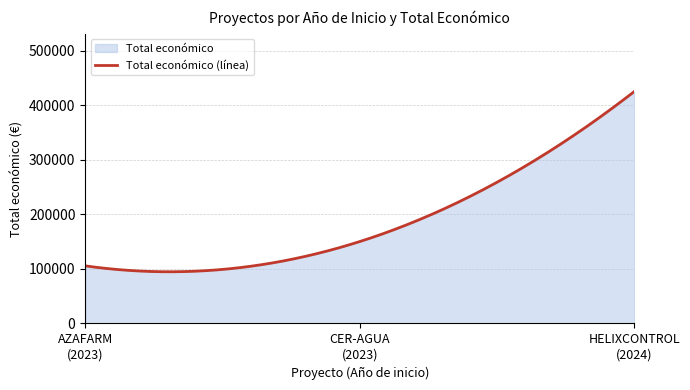

What is the minimum value shown in the chart?

94681.2